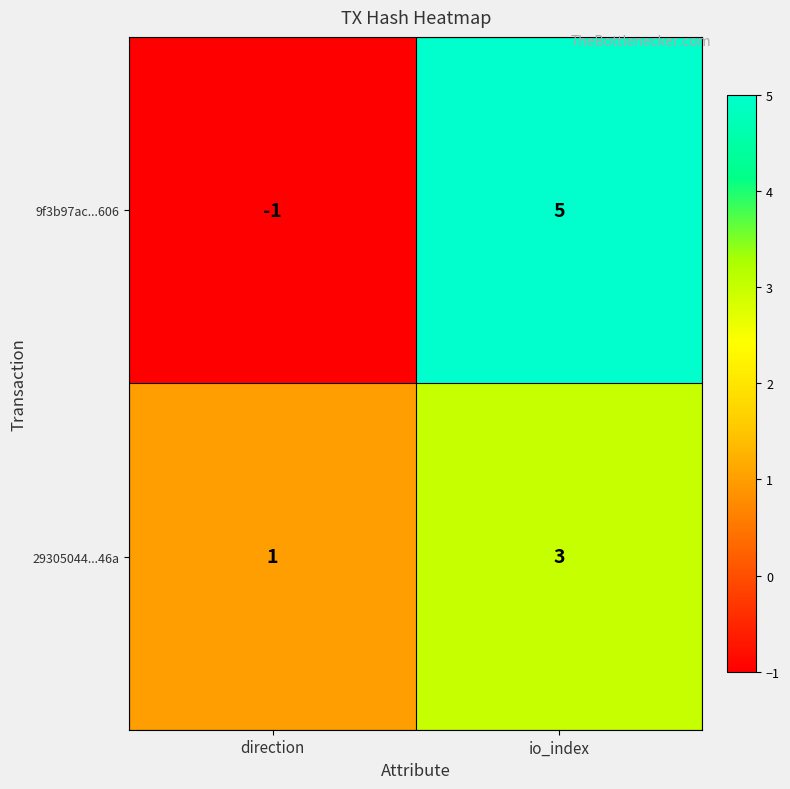

What is the minimum value shown in the chart?

-1